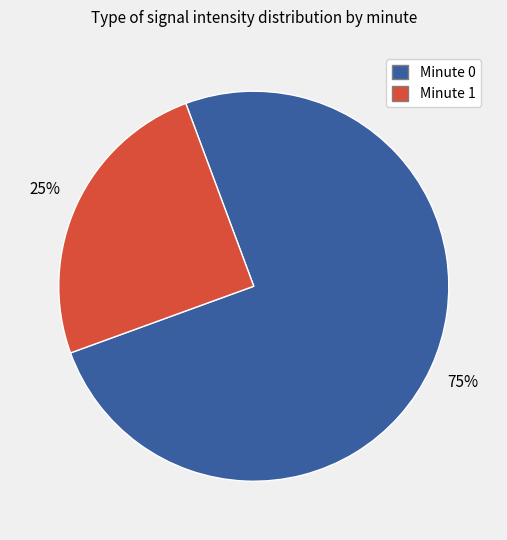

Rank the categories by value from lowest to highest.

Minute 1, Minute 0